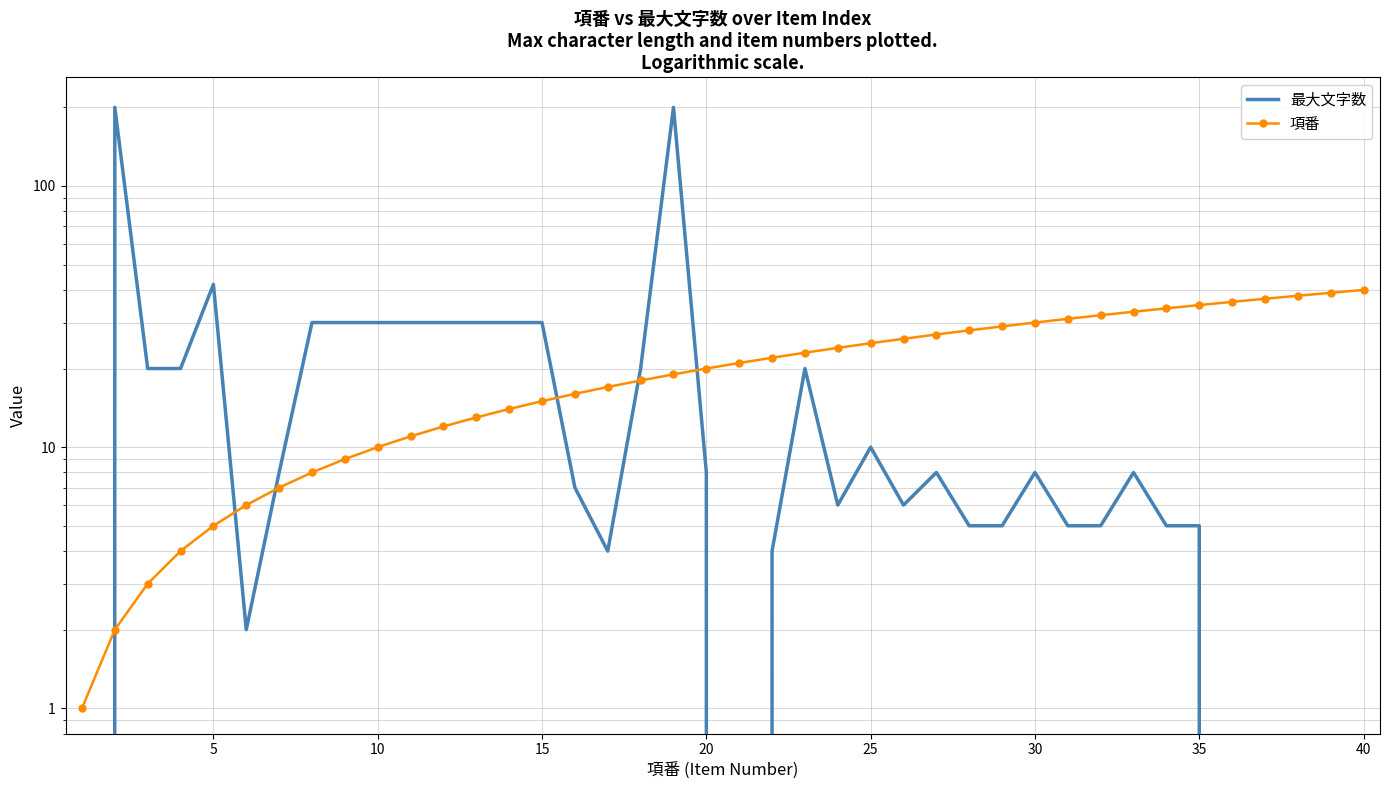

What is the difference between the second highest and second lowest values in the 最大文字数 series?

200